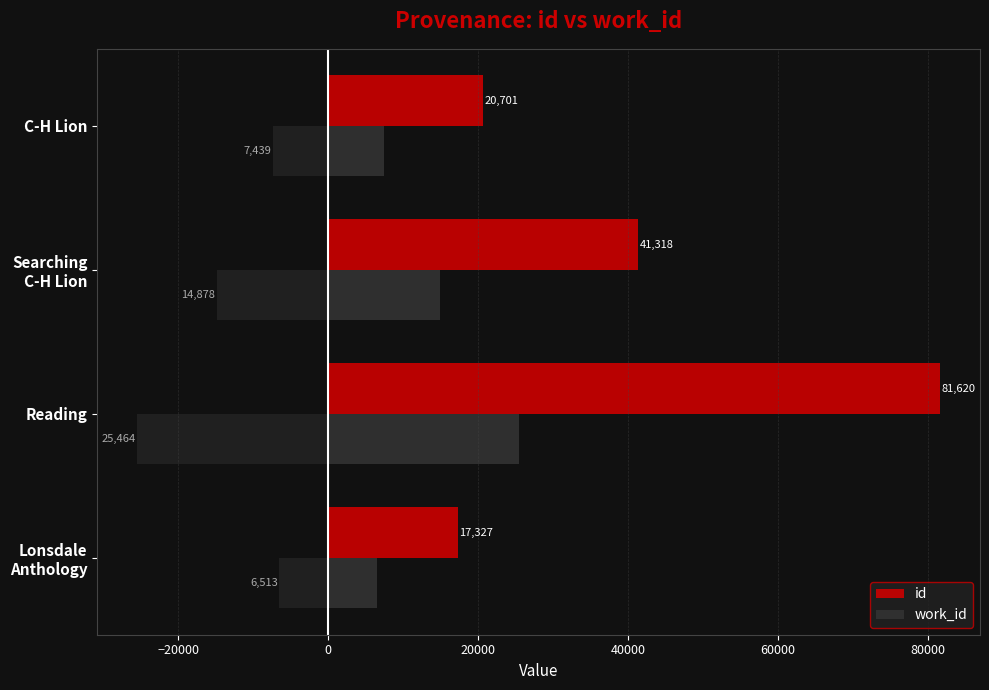

What is the average value of the work_id series?

13574